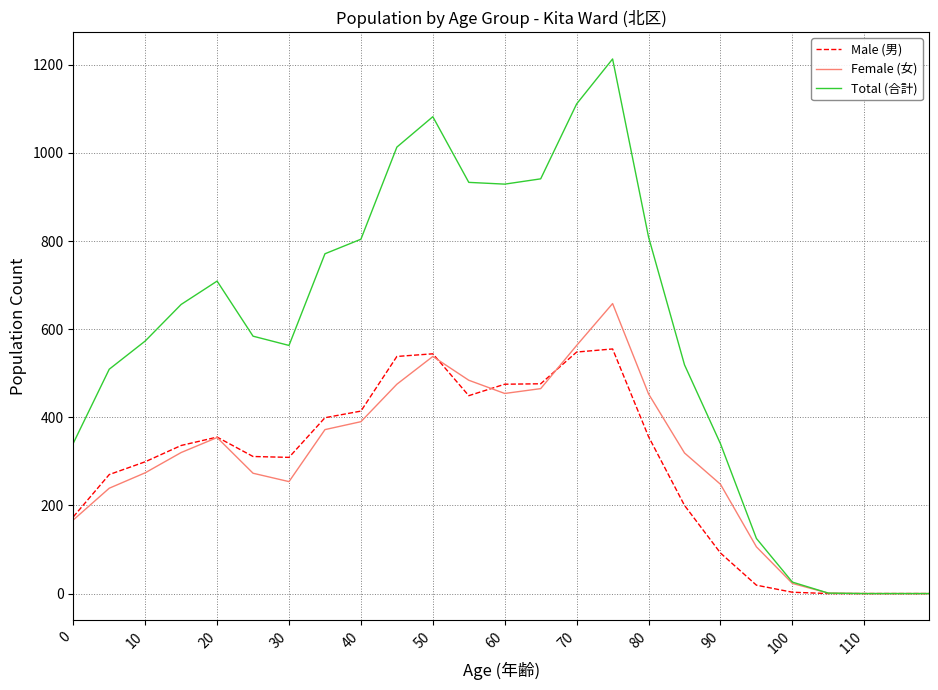

Which series has the widest spread of values?

Total (合計)